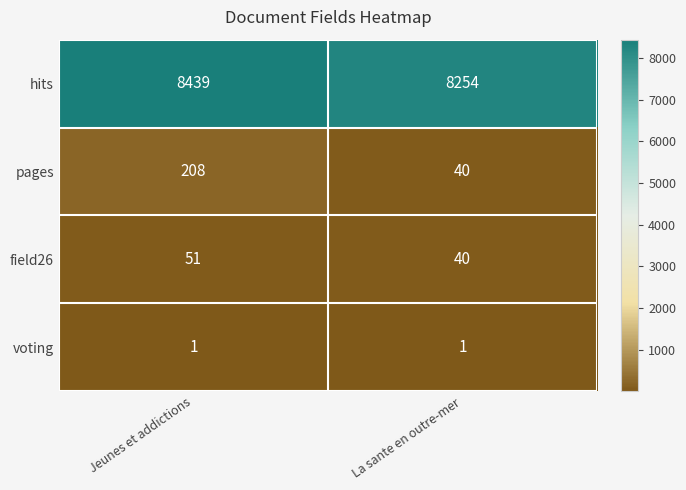

Which series has the largest range (max minus min)?

hits